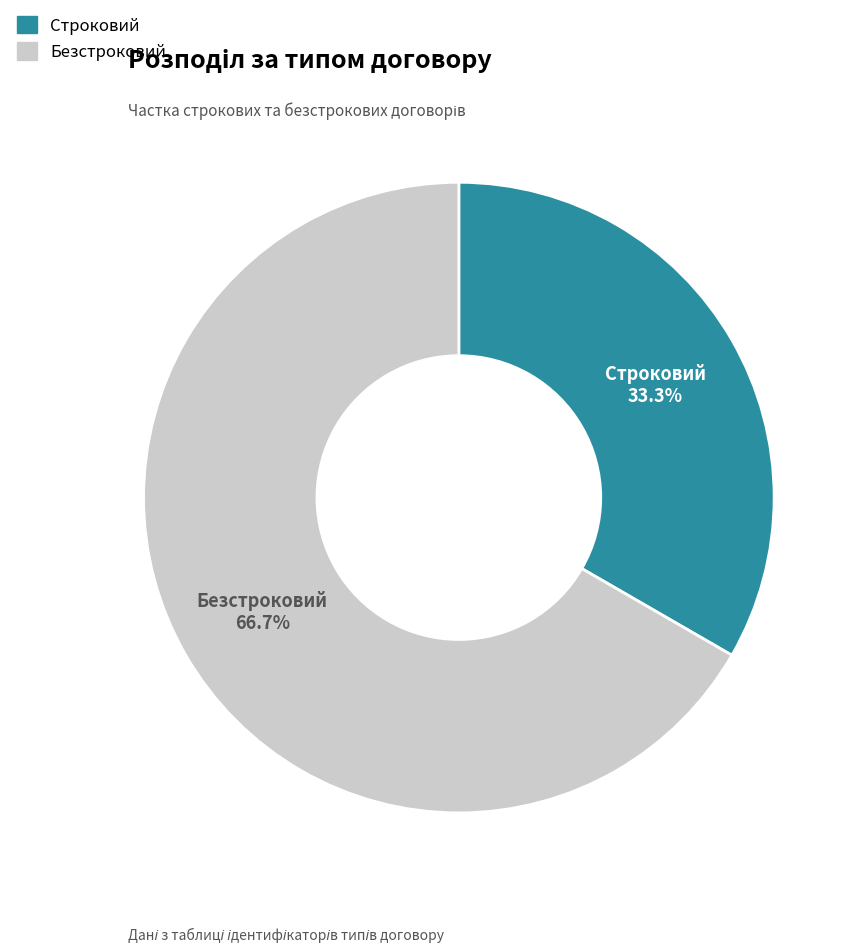

What percentage is NOT represented by Безстроковий?

33.3%